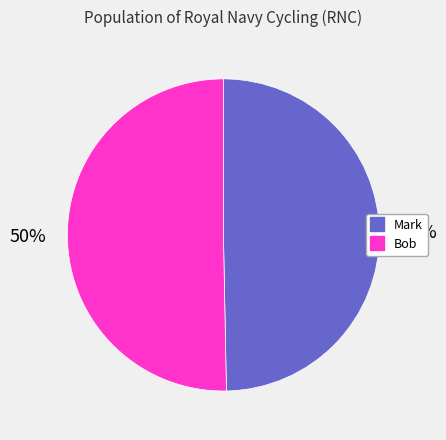

Is the sum of Bob and Mark greater than half?

Yes